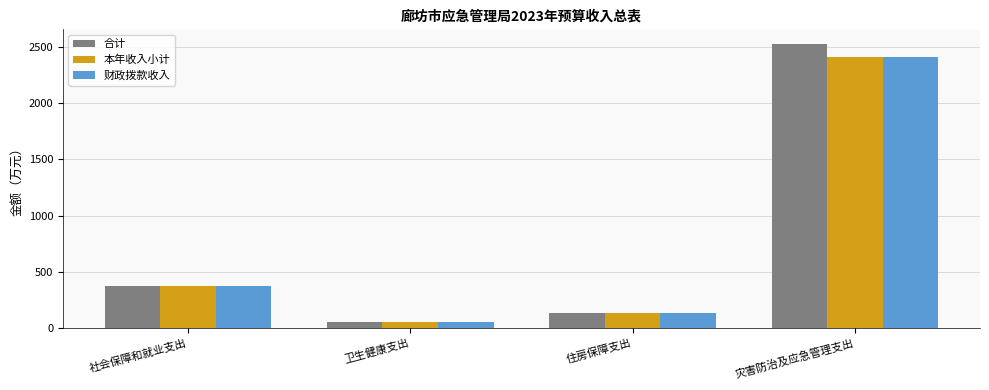

At which category is the sum across all series the highest?

灾害防治及应急管理支出